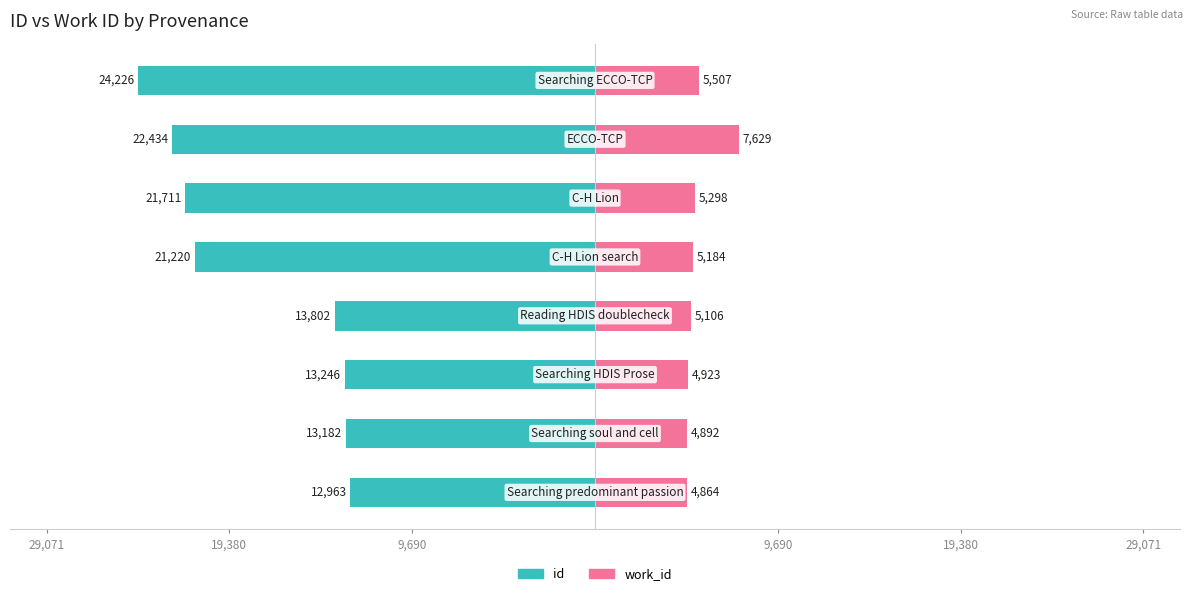

Are the bars grouped side by side (vs. stacked)?

Yes